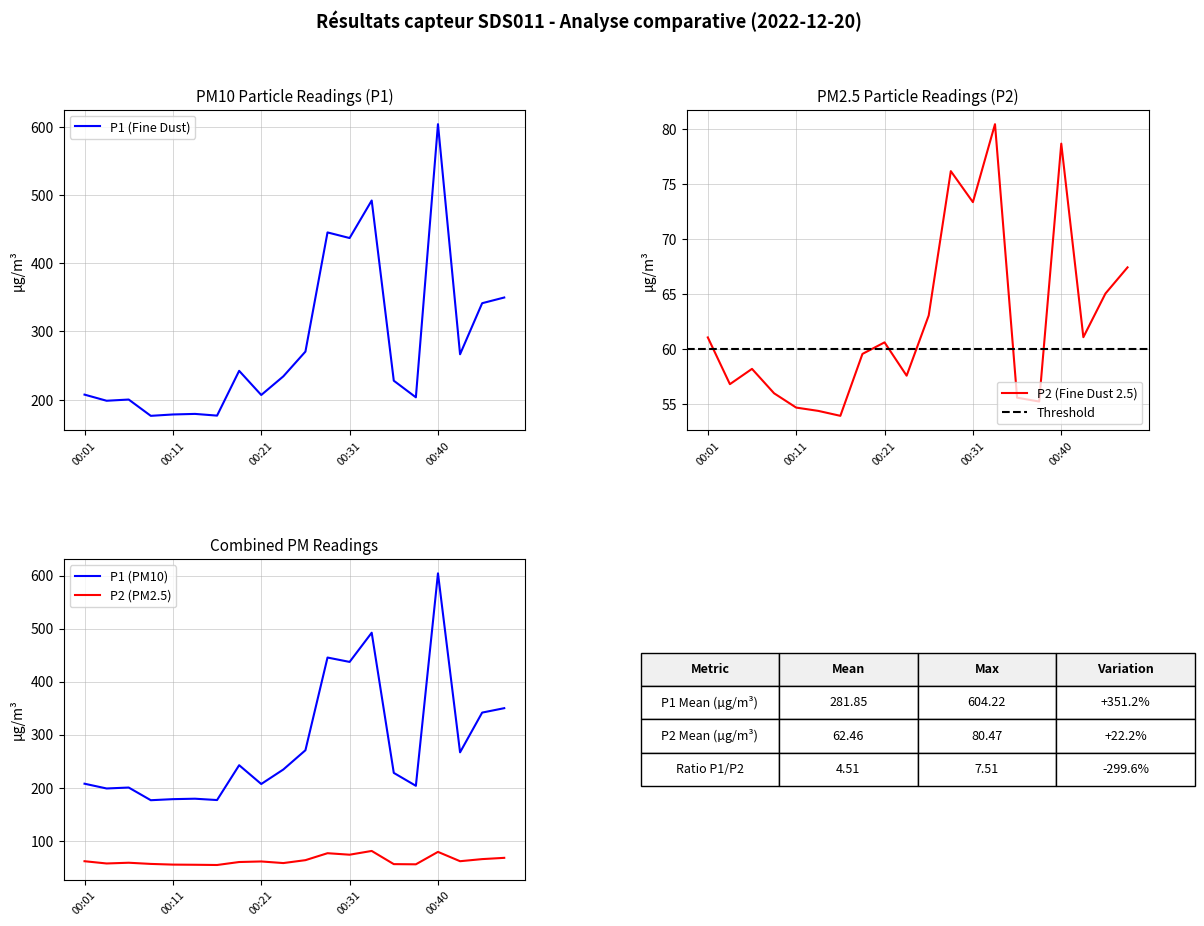

Which category has the highest value in the P2 series?

00:33